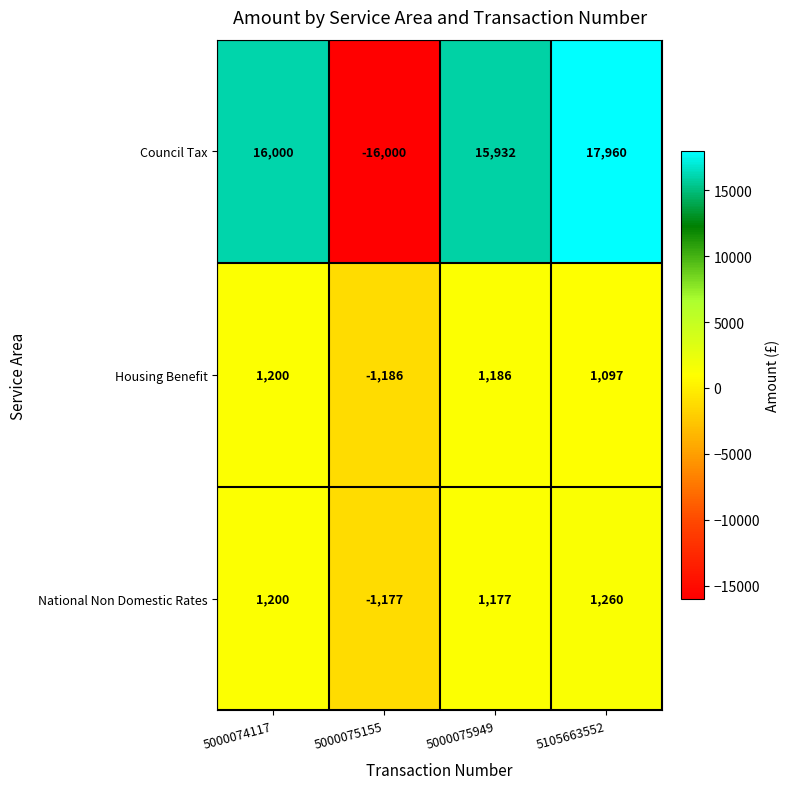

At 5105663552, list the series in order from largest to smallest.

Council Tax, National Non Domestic Rates, Housing Benefit